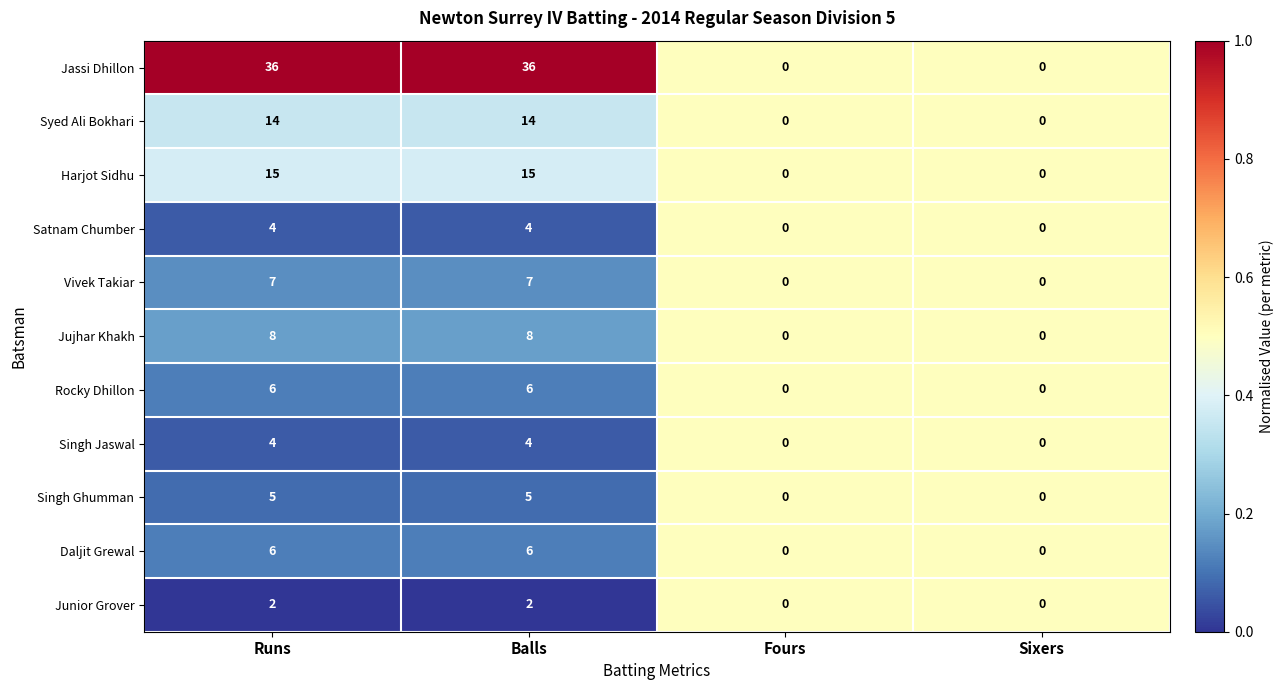

Is the value of Syed Ali Bokhari at Balls greater than the value of Junior Grover at Balls?

Yes